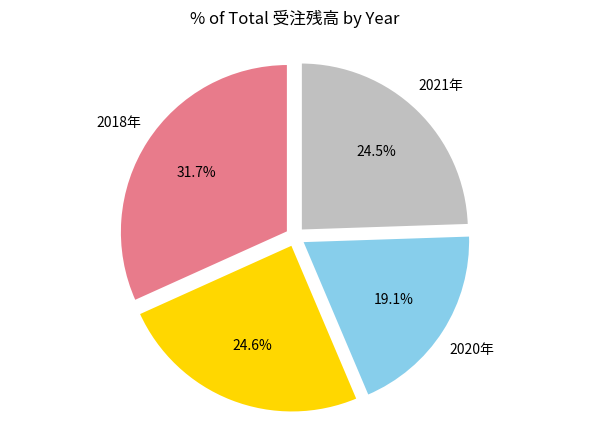

What percentage is the 2020年 slice, to the nearest percent?

19%